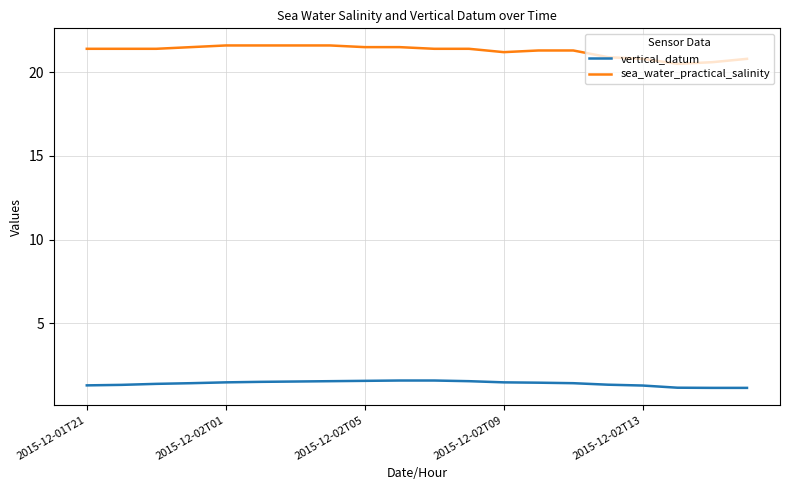

How many series are shown in this chart?

2